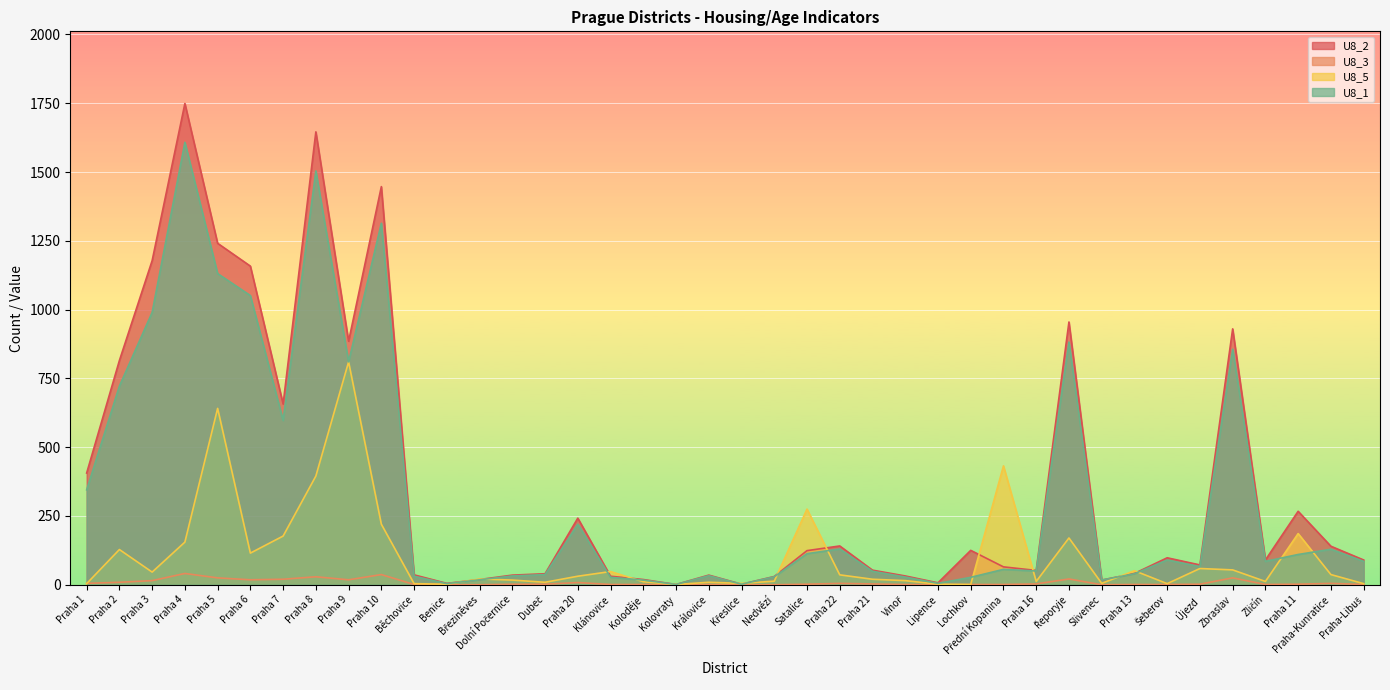

List the series in order of their peak value, highest first.

U8_2, U8_1, U8_5, U8_3